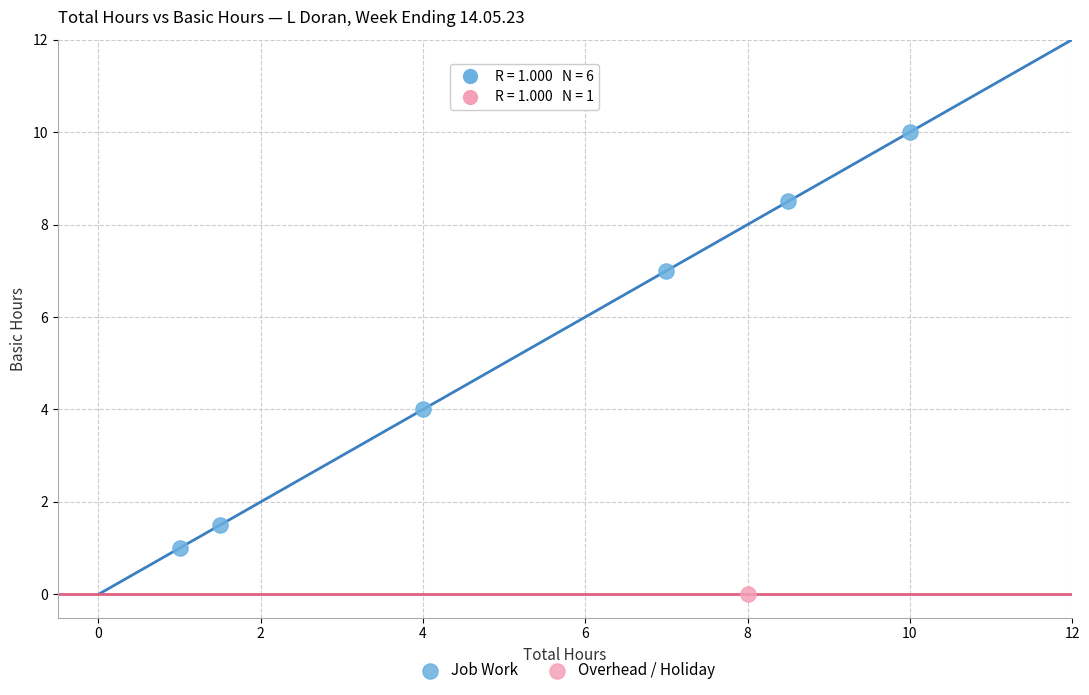

What are all the series names shown in the legend?

Job Work, Overhead / Holiday